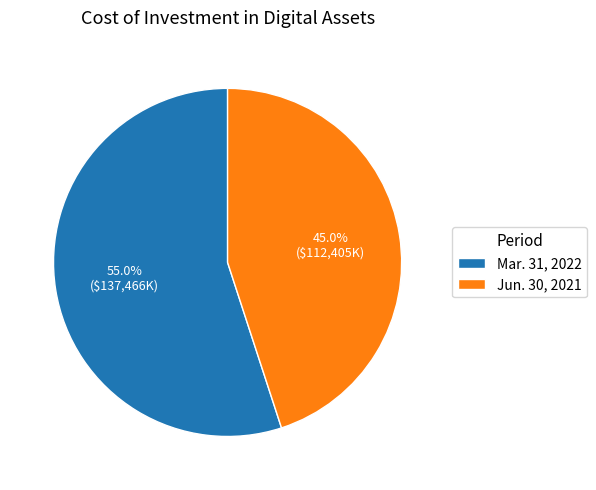

Rank the categories by value from lowest to highest.

Jun. 30, 2021, Mar. 31, 2022